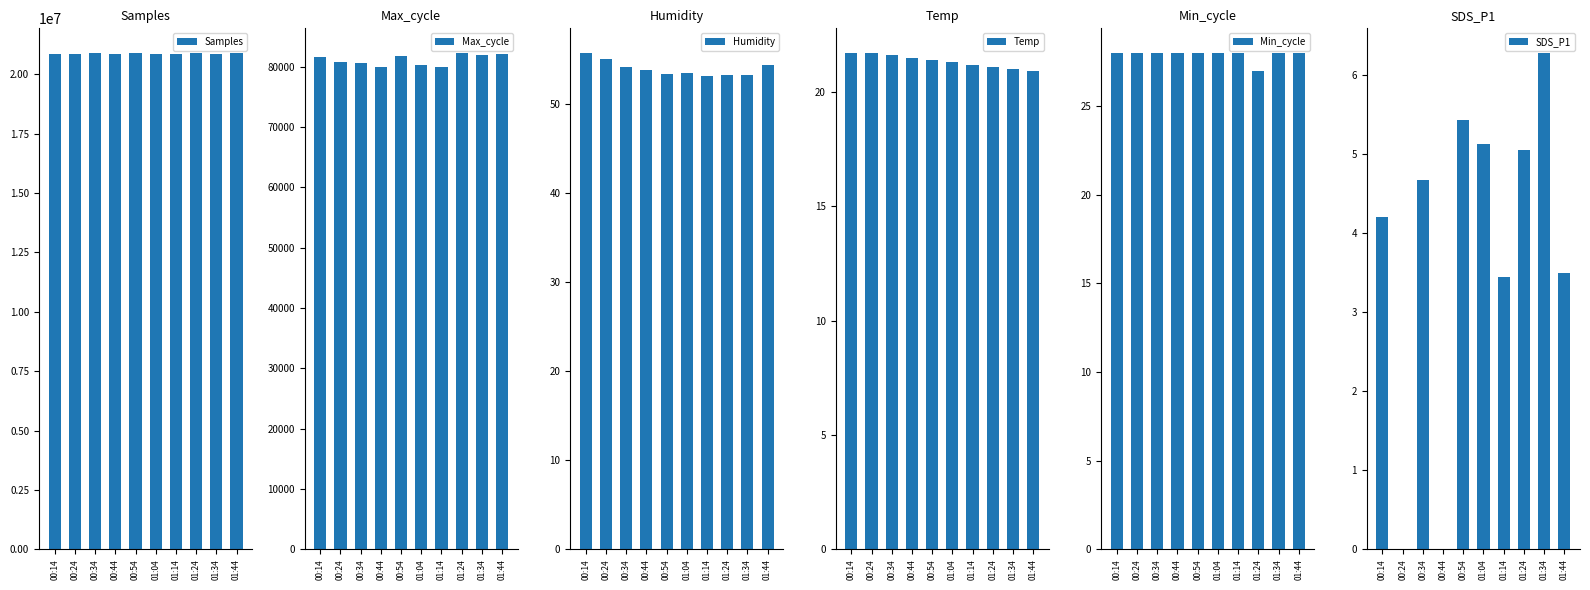

What position from the right is 01:34?

2